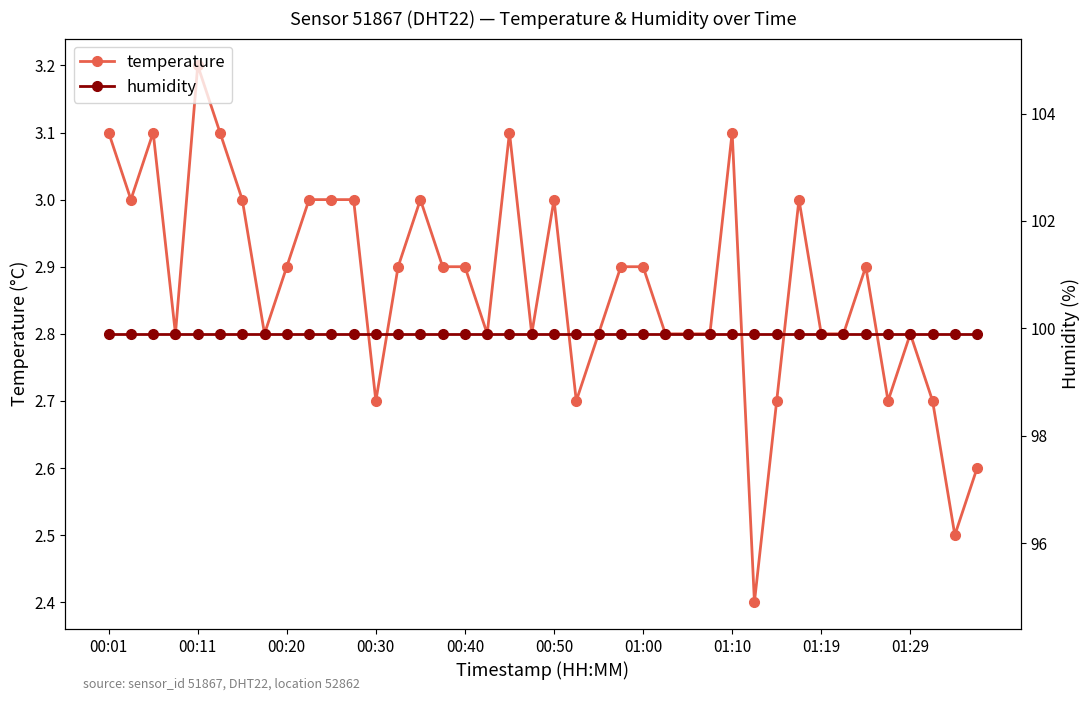

What is the total value across all series at 27?

102.7